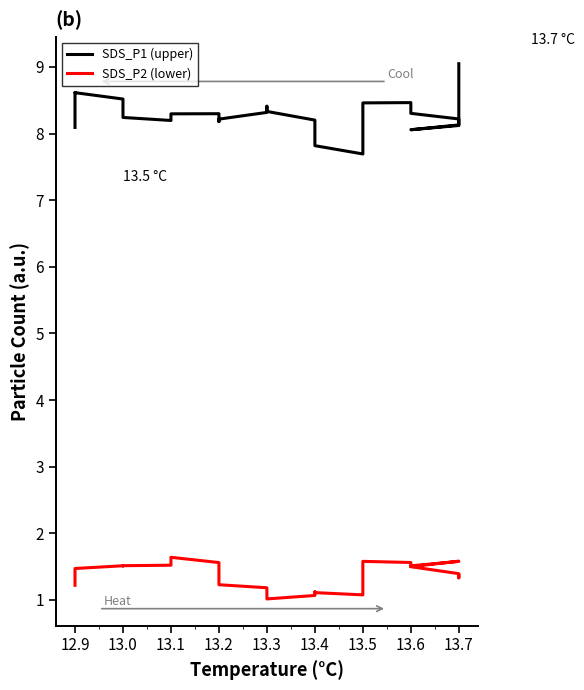

Which series changed the most between 13.7 and 13.3?

SDS_P2 (lower)